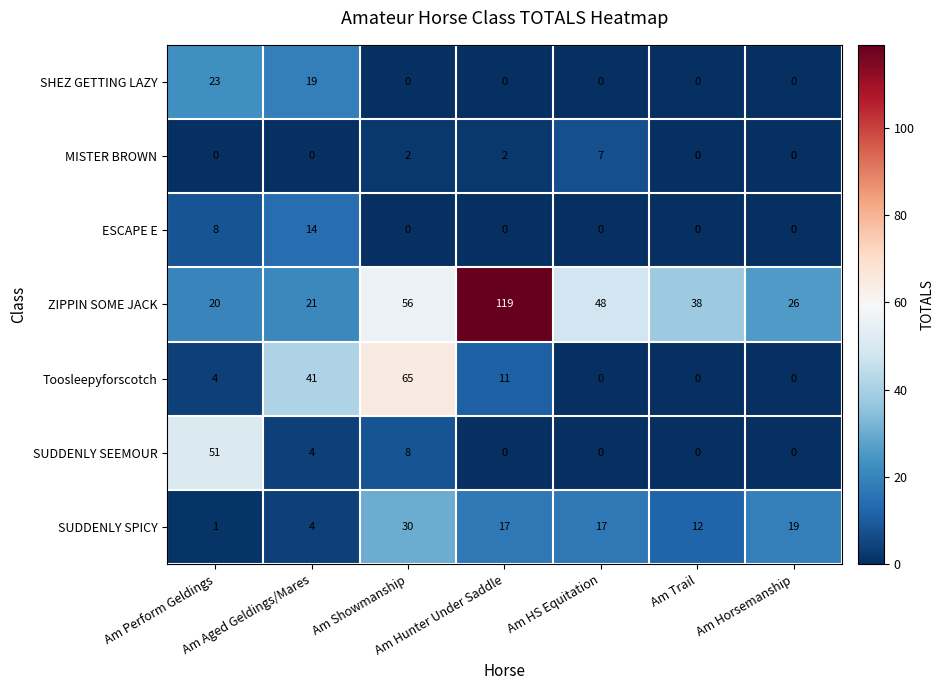

Which label corresponds to the largest value in the chart?

Am Hunter Under Saddle